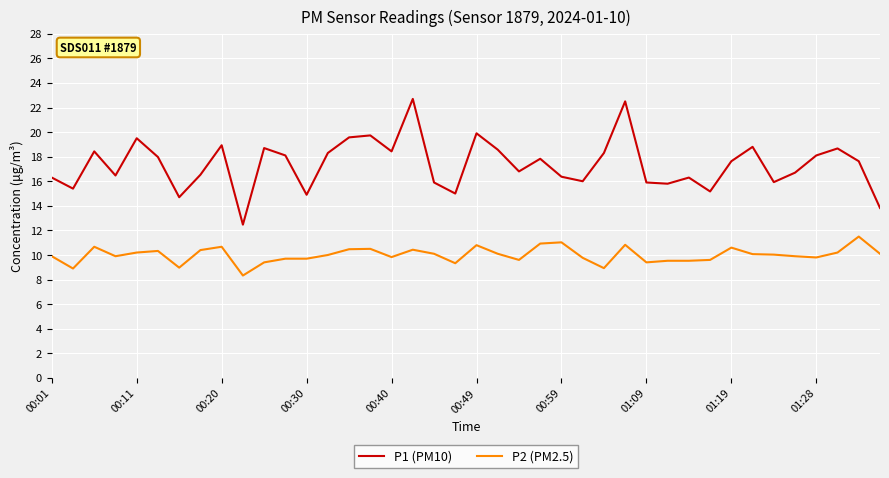

In P1 (PM10), how many points are lower than both neighbors (excluding endpoints)?

12